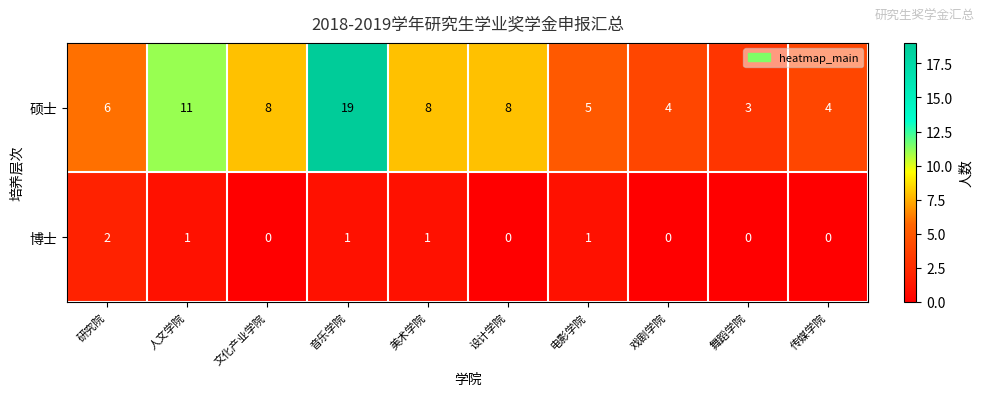

Rank the series at 研究院 from lowest to highest value.

博士, 硕士